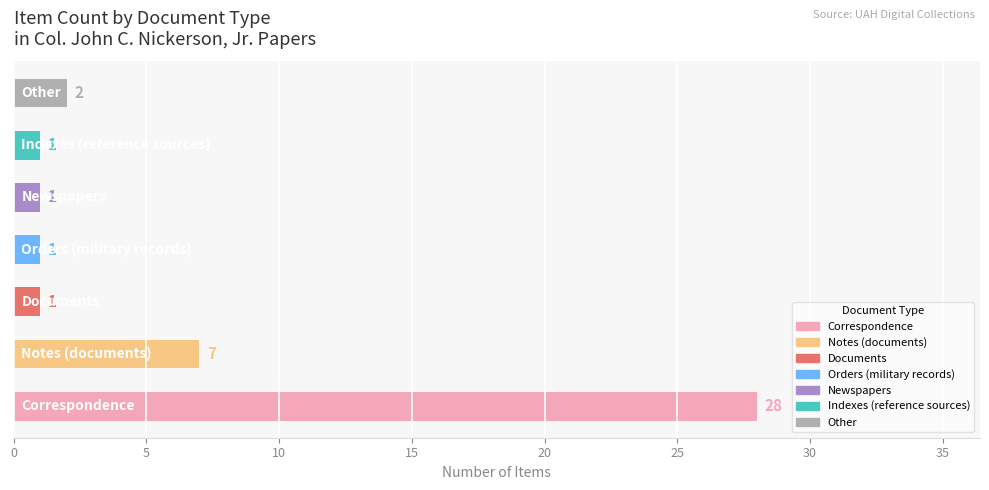

What is the maximum value shown in the chart?

28